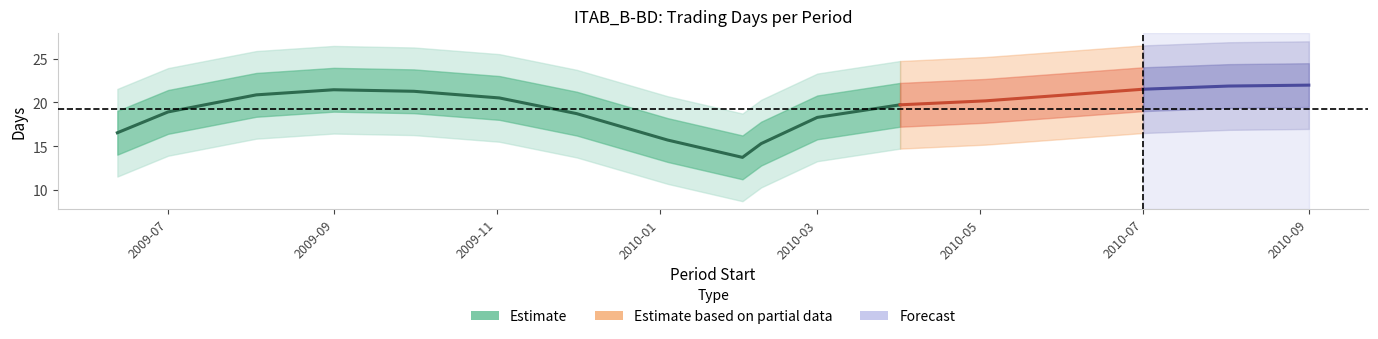

How many categories are shown in the chart?

17